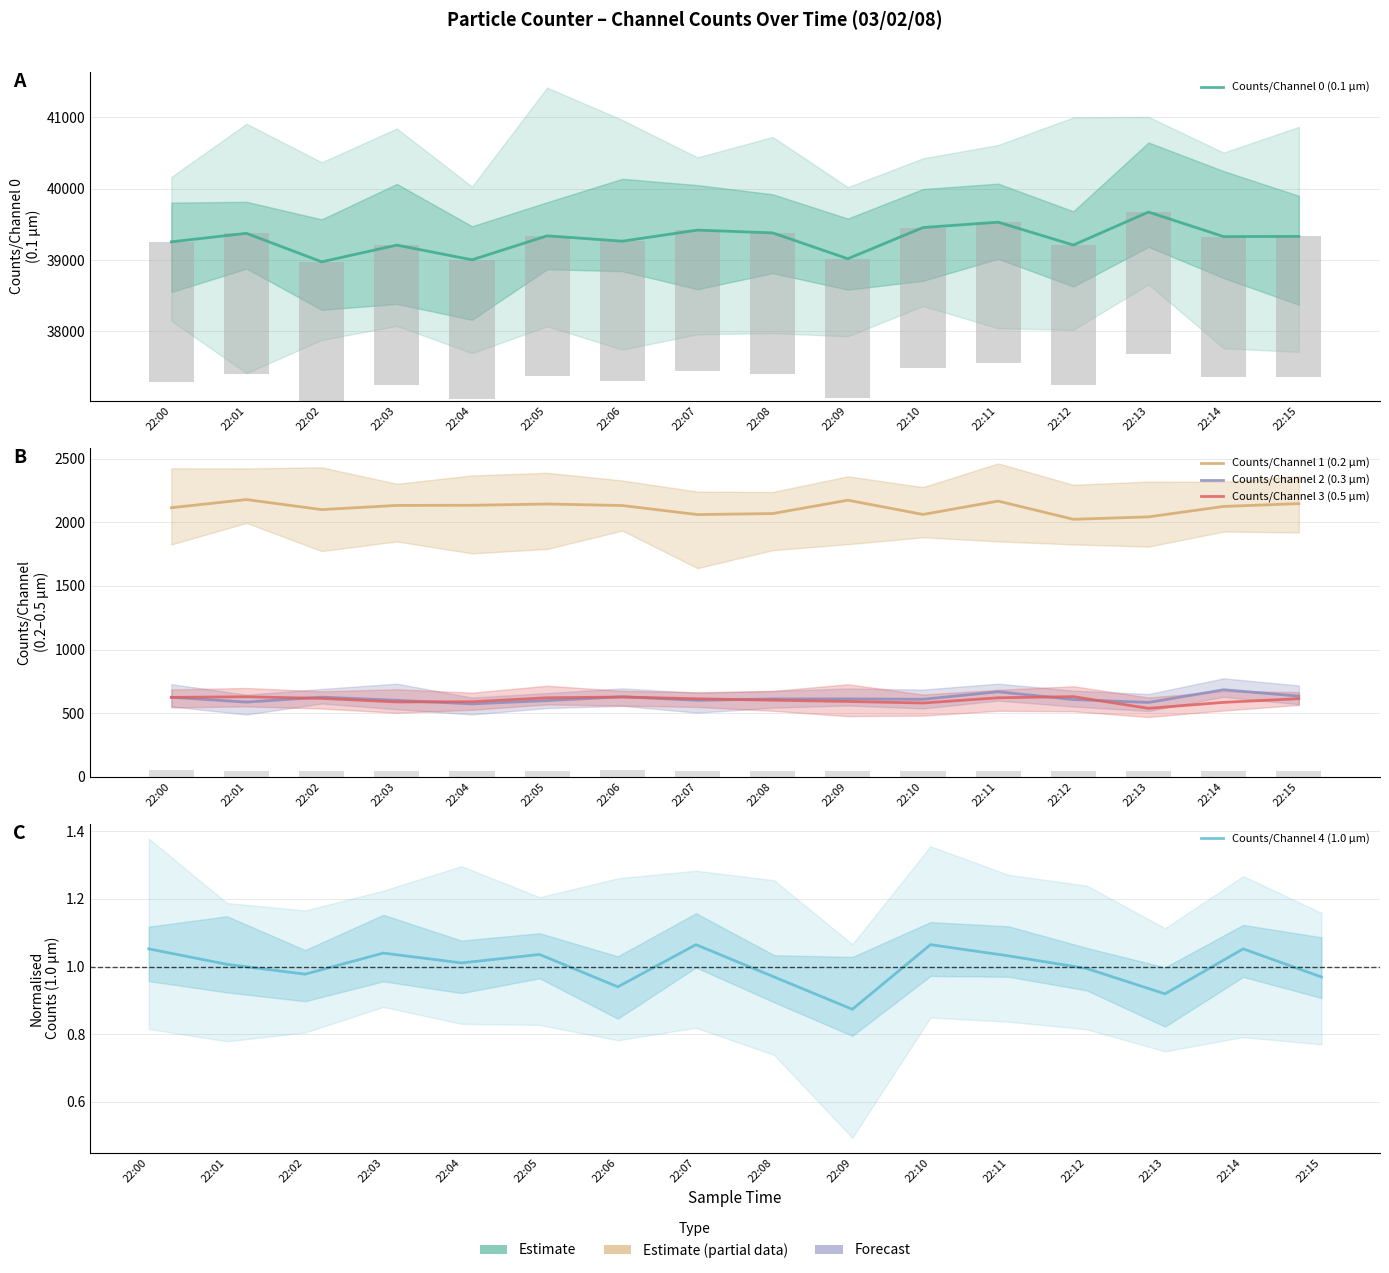

What is the difference between the maximum and minimum values in the Counts/Channel 4 (1.0 µm) series?

0.2